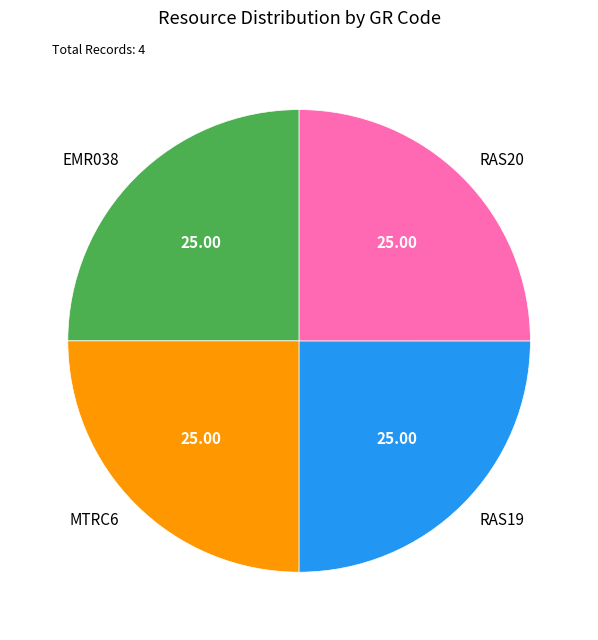

Is it true that RAS19 is 31% of the pie?

False